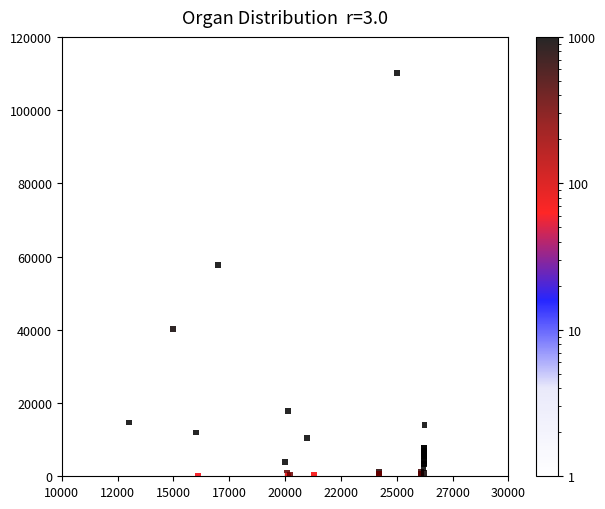

What Y value in the scatter plot is closest to 55120?

57641